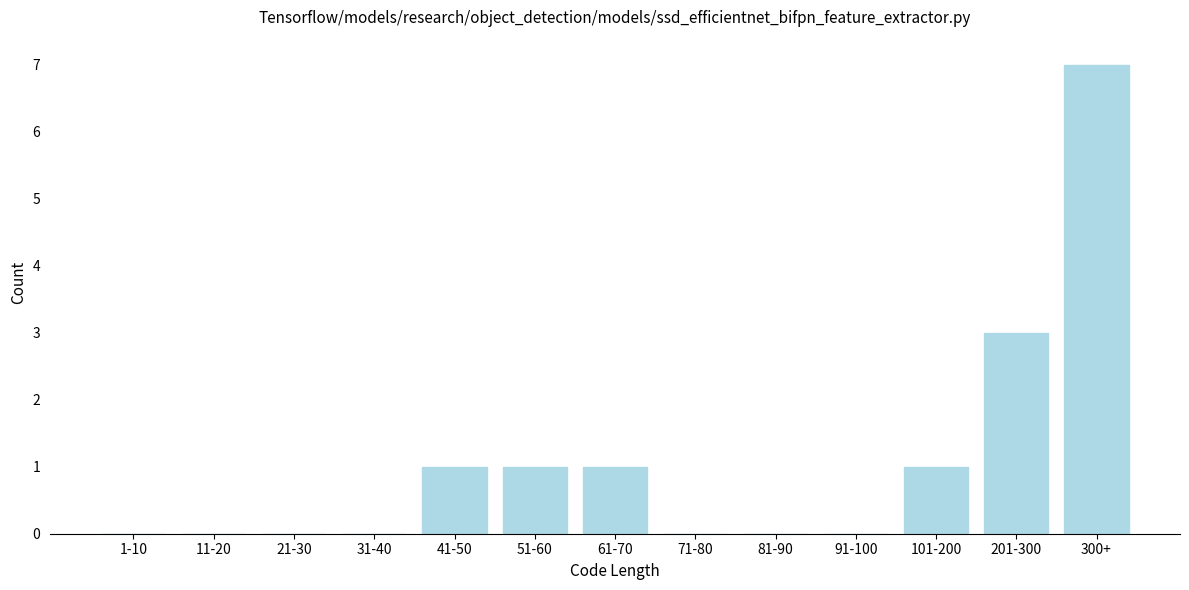

Reading left to right, extract all data points from this chart.

1-10=0	11-20=0	21-30=0	31-40=0	41-50=1	51-60=1	61-70=1	71-80=0	81-90=0	91-100=0	101-200=1	201-300=3	300+=7